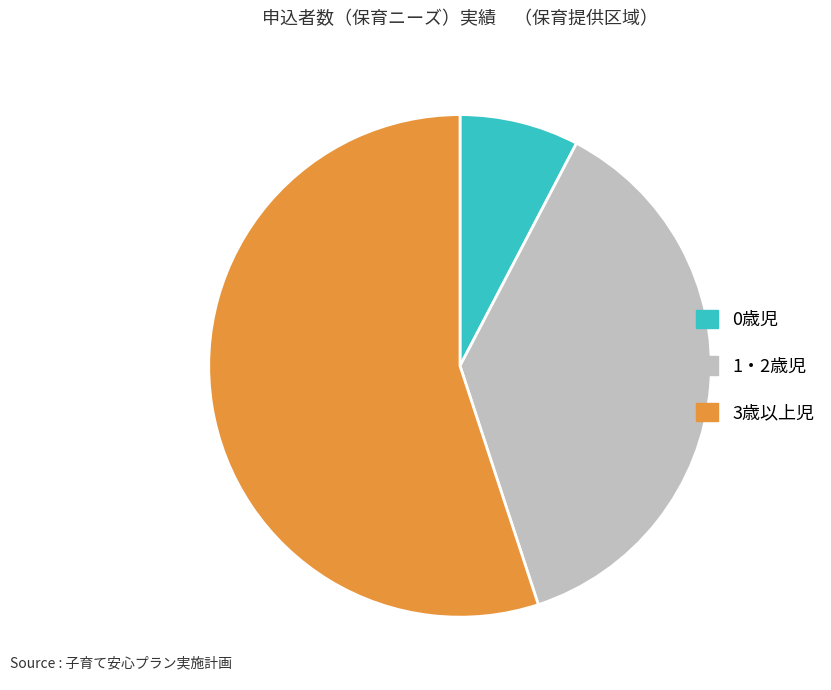

Rank the categories by value from lowest to highest.

0歳児, 1・2歳児, 3歳以上児